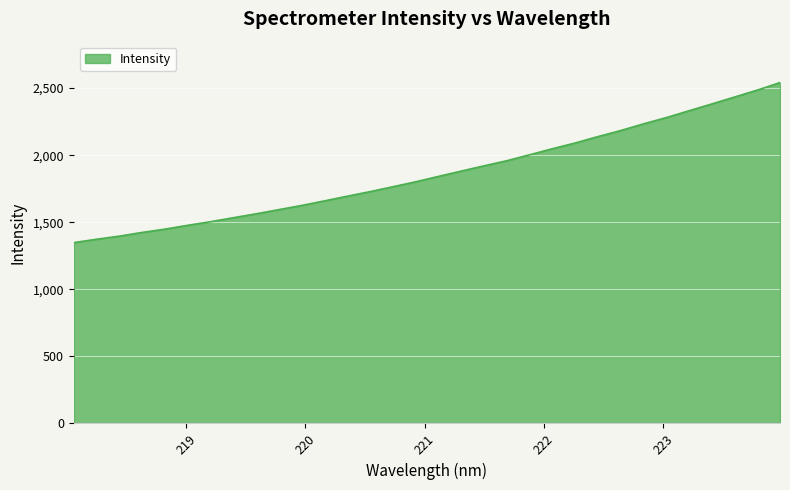

What is the greatest value displayed?

2541.1